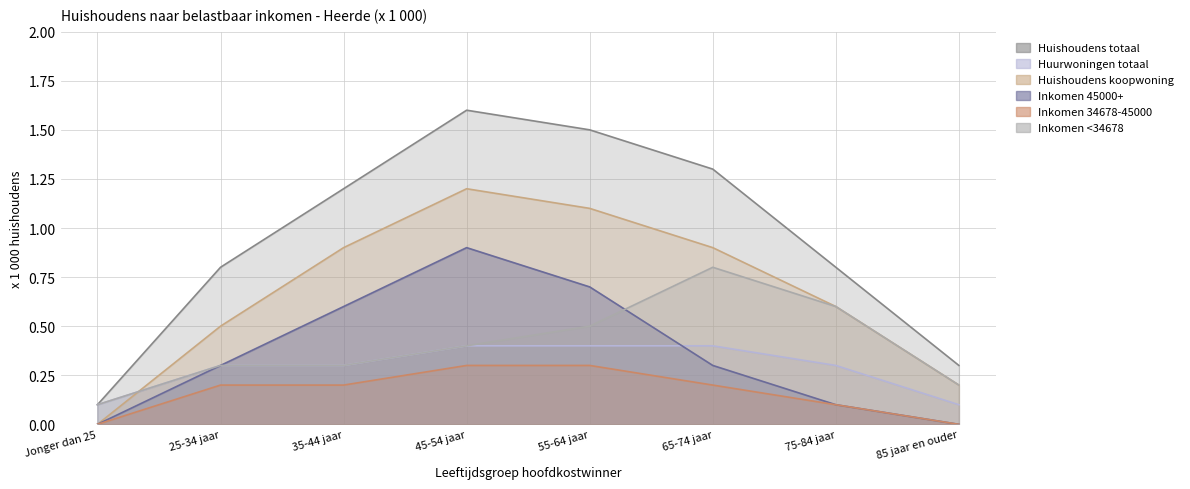

At which category does Inkomen <34678 reach its first local peak?

65-74 jaar